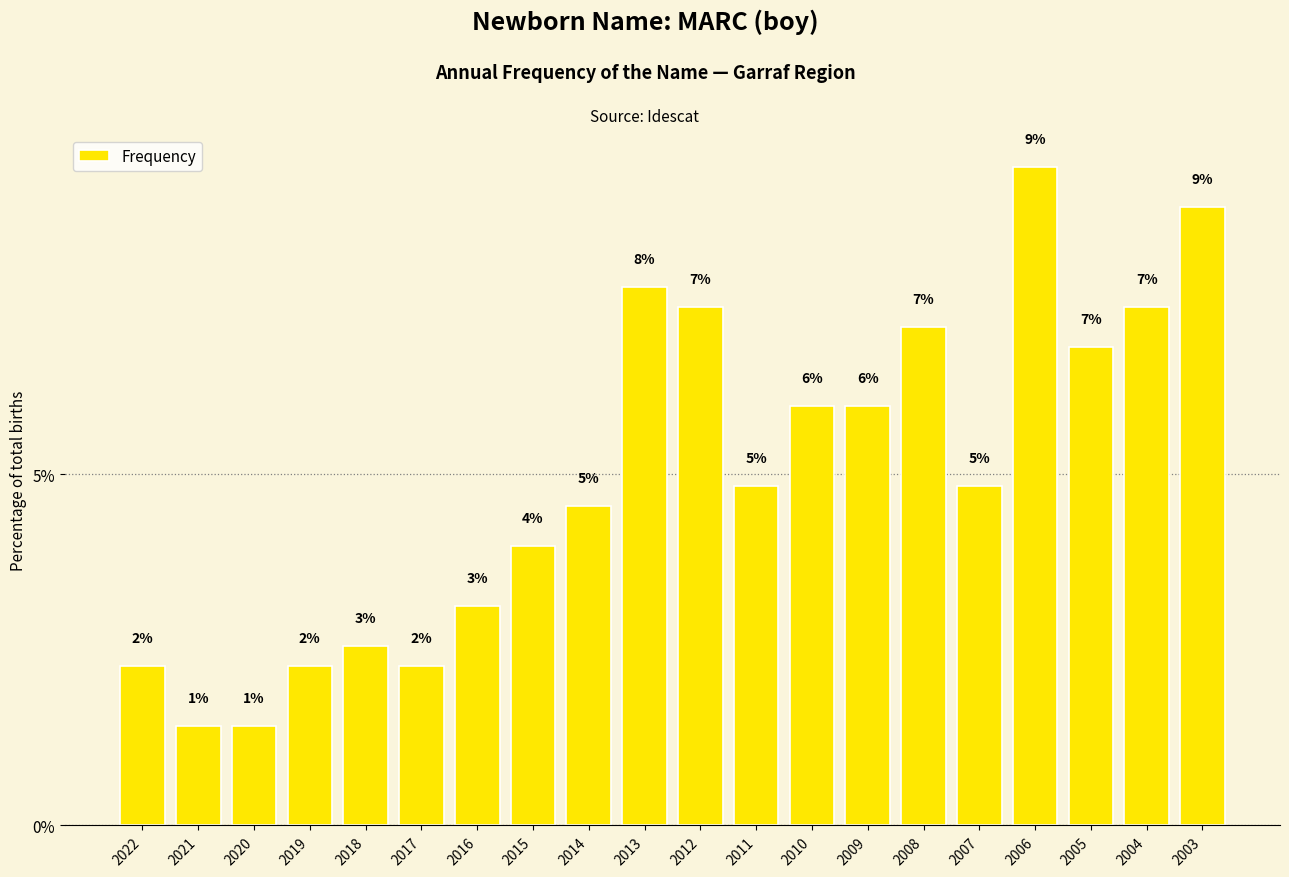

How many bars are there in total?

20